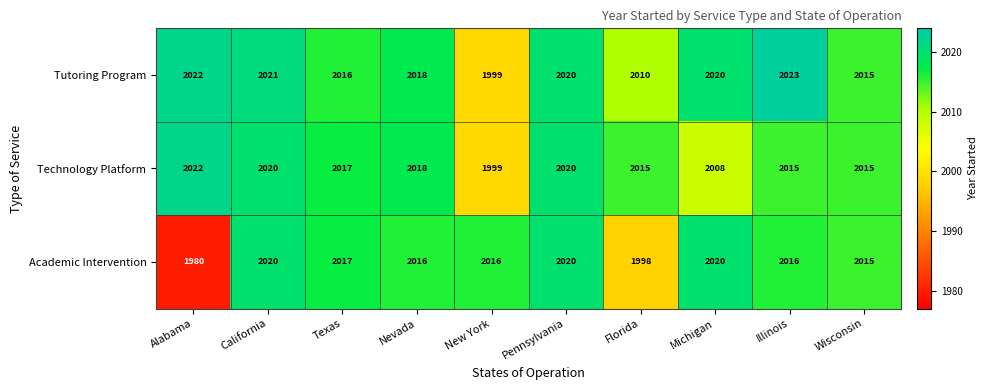

Rank the series at Florida from highest to lowest value.

Technology Platform, Tutoring Program, Academic Intervention